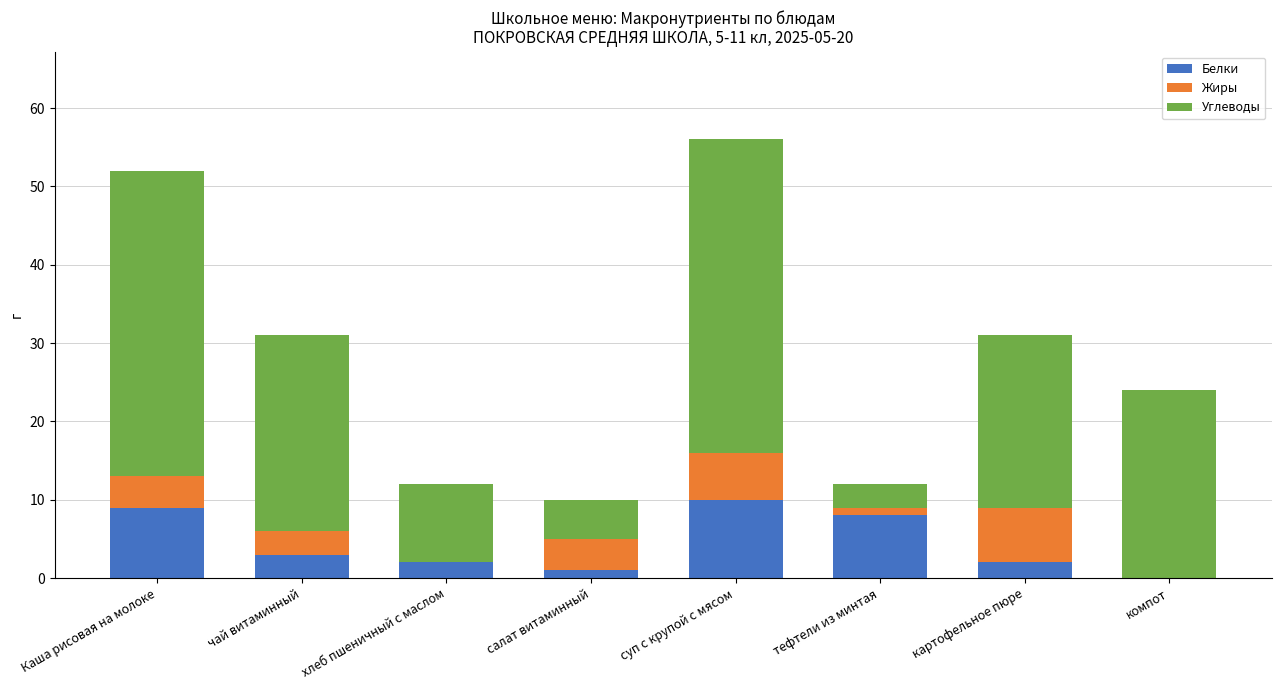

Is it true that Белки equals 2 at Каша рисовая на молоке?

False